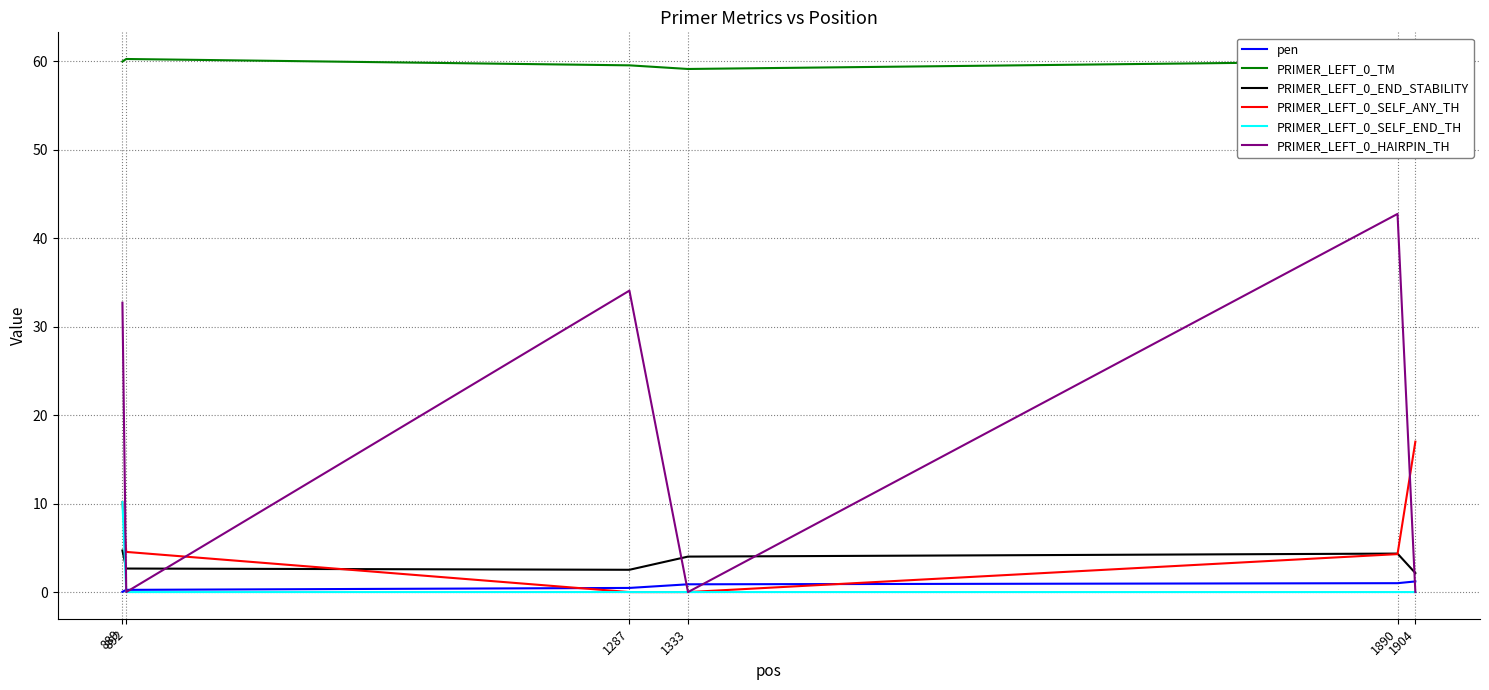

What is the highest value of the PRIMER_LEFT_0_END_STABILITY series?

4.7